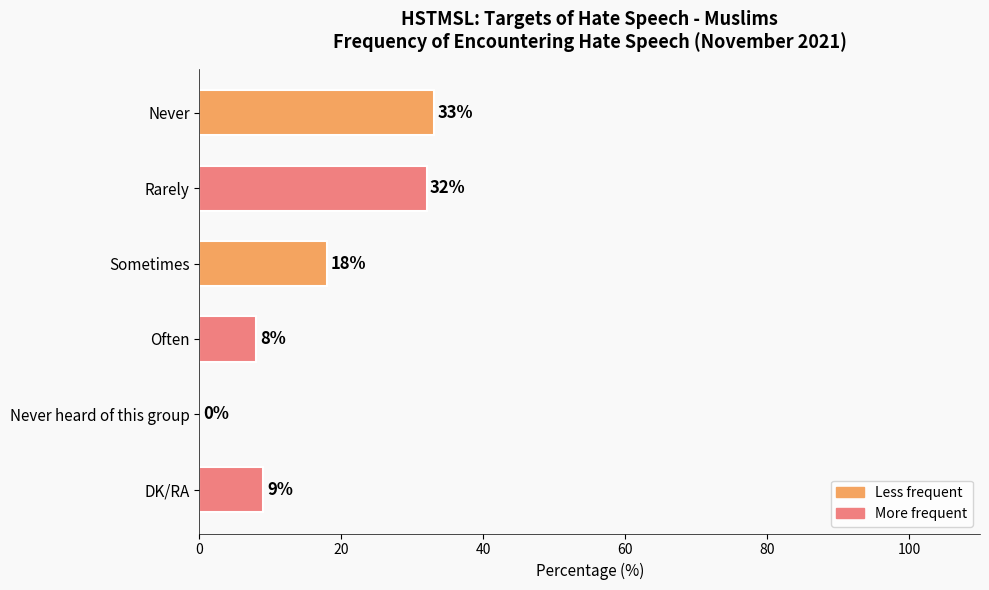

What is the change in value from Sometimes to DK/RA?

-9